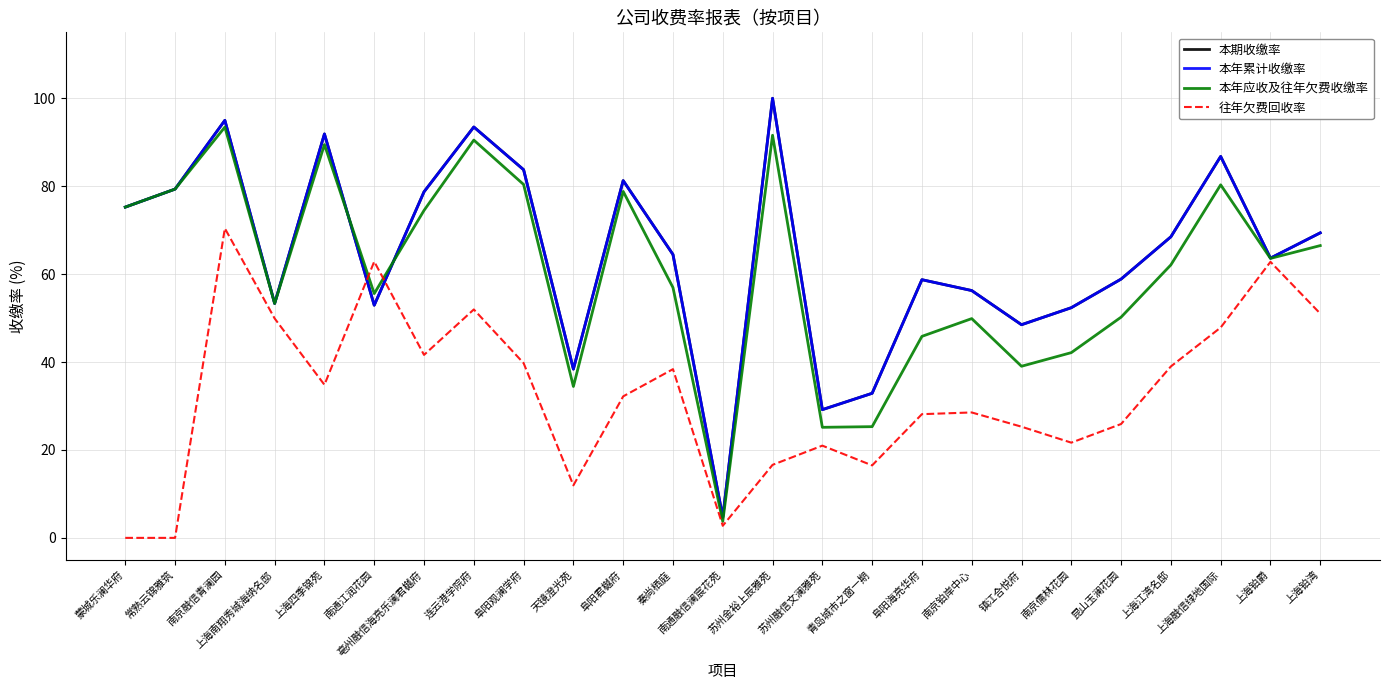

Does the chart display data point markers on the line(s)?

No